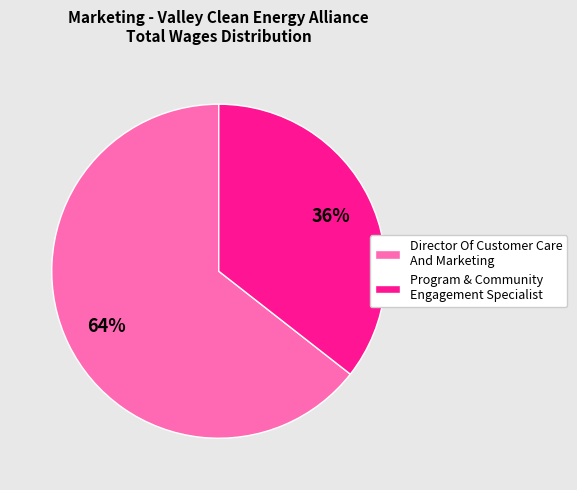

How many segments does this pie chart have?

2